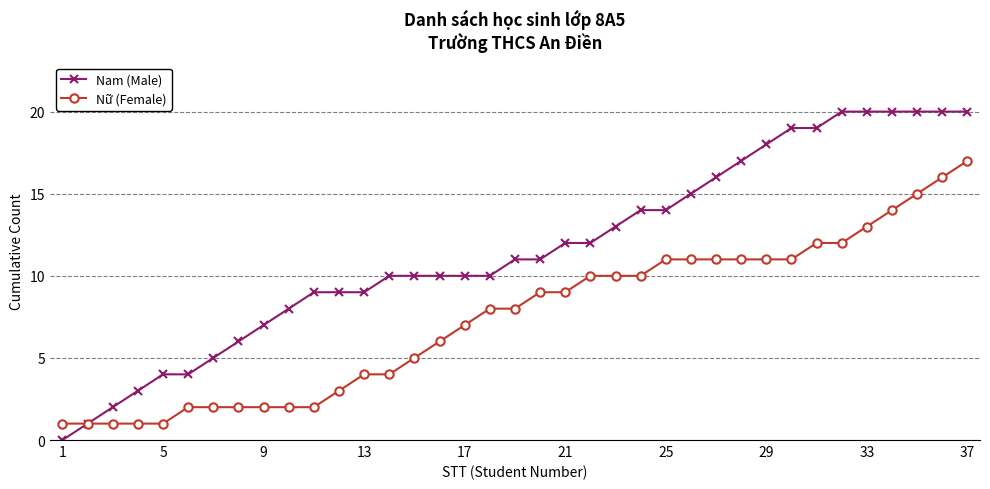

Which series has the largest total across all categories?

Nam (Male)